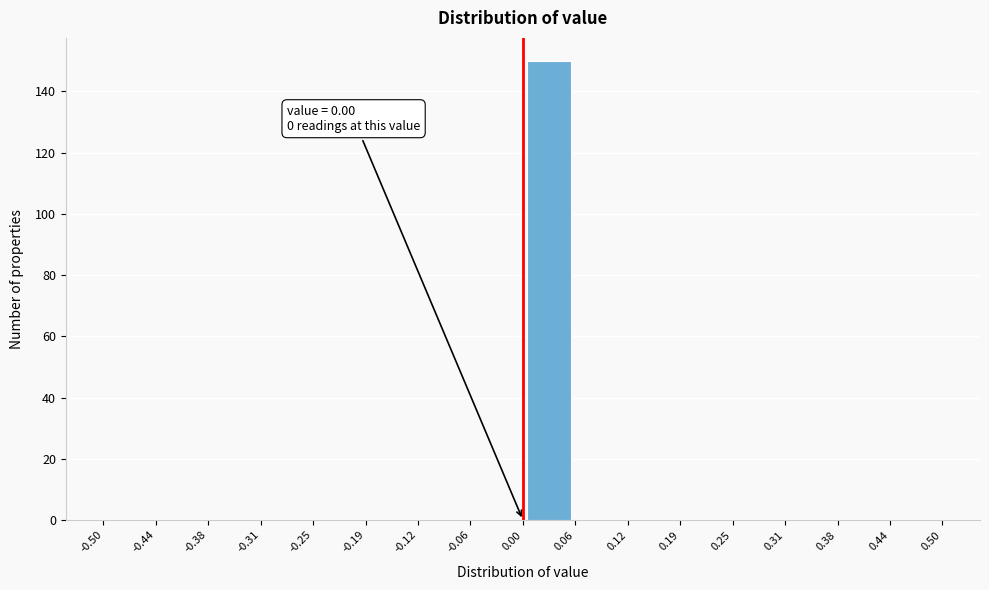

Over which range of the x-axis is the bar tallest?

0.00 to 0.06